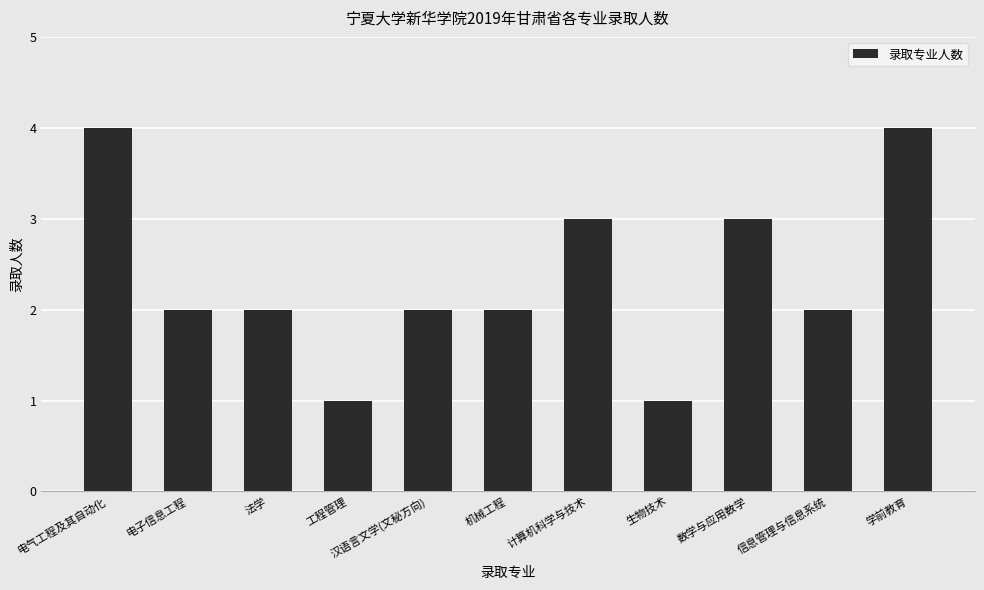

What is the ratio of the value at 机械工程 to the value at 电气工程及其自动化?

0.5